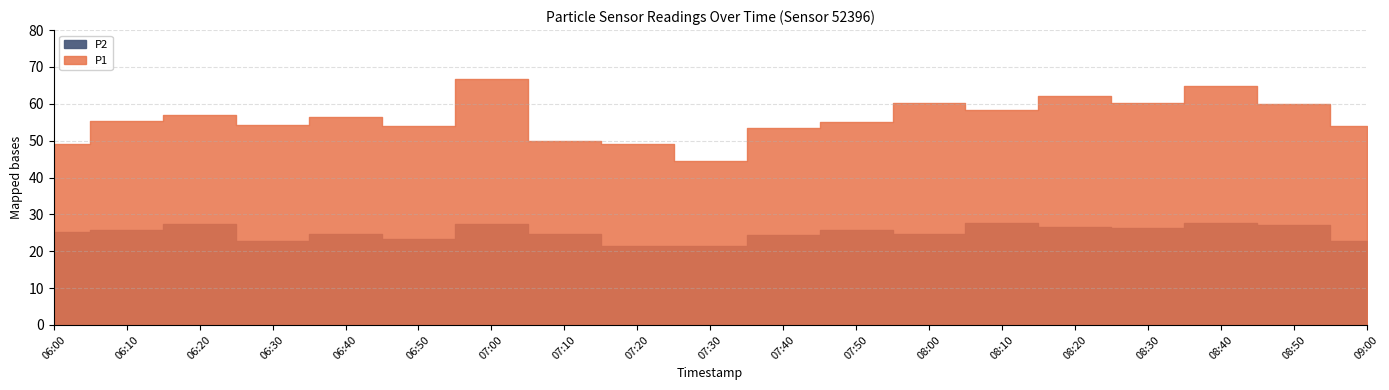

How many data points does each series have?

19